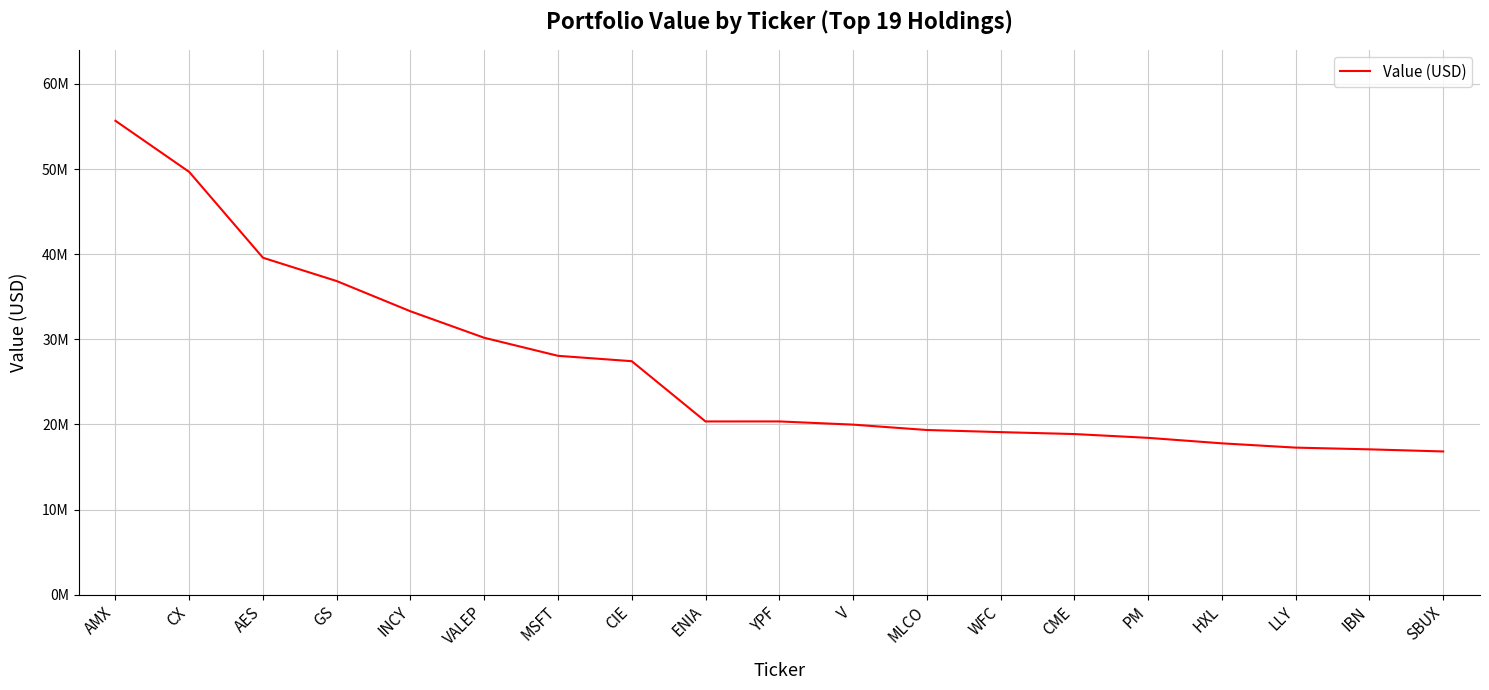

Reading right to left, what are all the values shown in this chart?

SBUX=16820000	IBN=17068000	LLY=17271000	HXL=17774000	PM=18419000	CME=18865000	WFC=19092000	MLCO=19341000	V=19972000	YPF=20347000	ENIA=20345000	CIE=27424000	MSFT=28055000	VALEP=30174000	INCY=33286000	GS=36837000	AES=39576000	CX=49661000	AMX=55666000